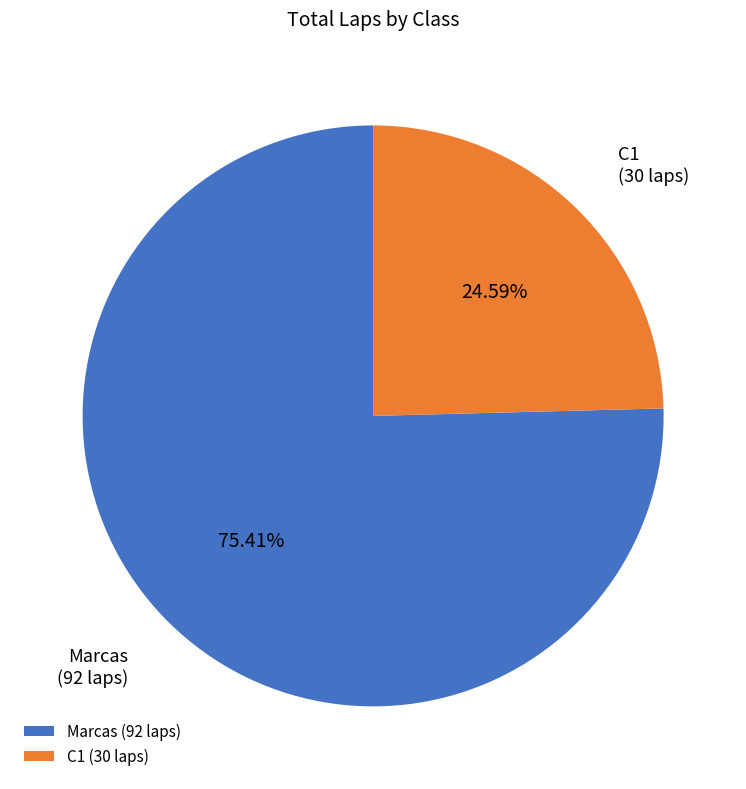

Does Marcas account for over 50% of the chart?

Yes